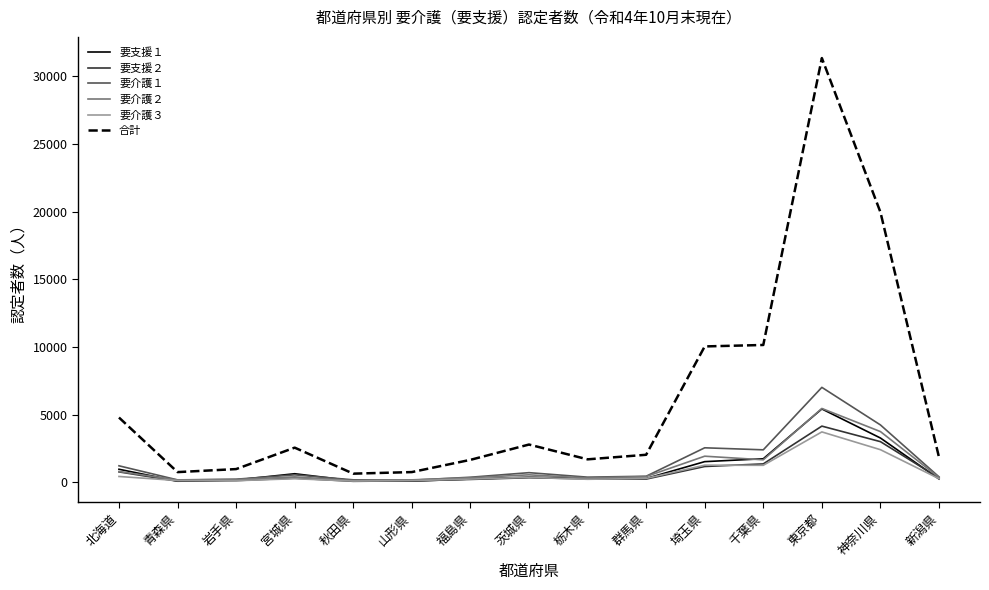

Which series has the largest total across all categories?

合計